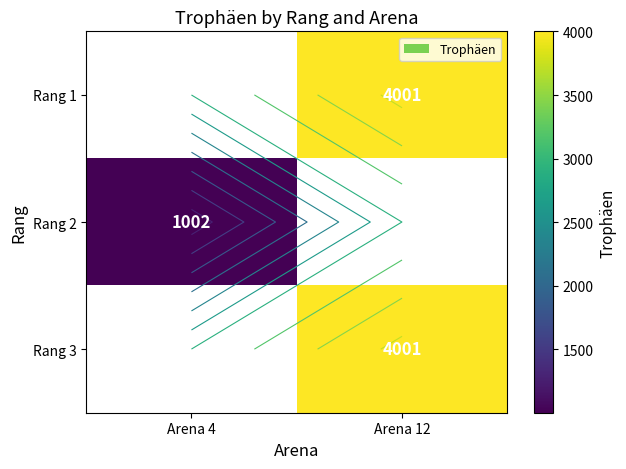

What is the maximum value shown in the chart?

4001.0